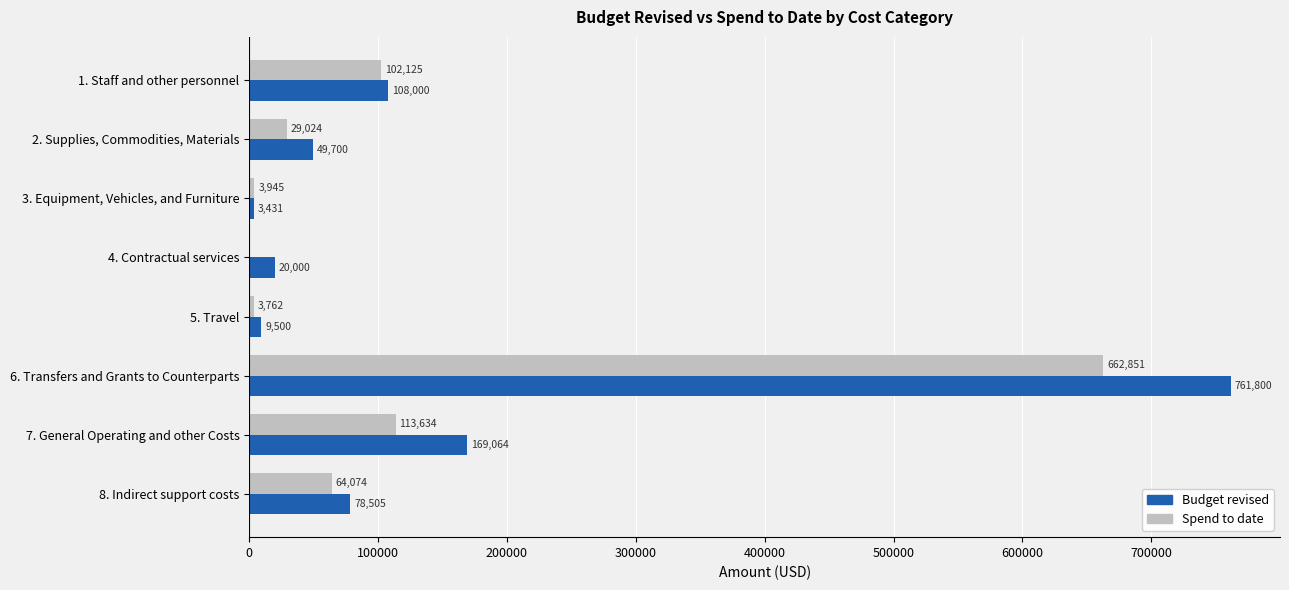

Is the value of Spend to date at 6. Transfers and Grants to Counterparts greater than the value of Budget revised at 1. Staff and other personnel?

Yes